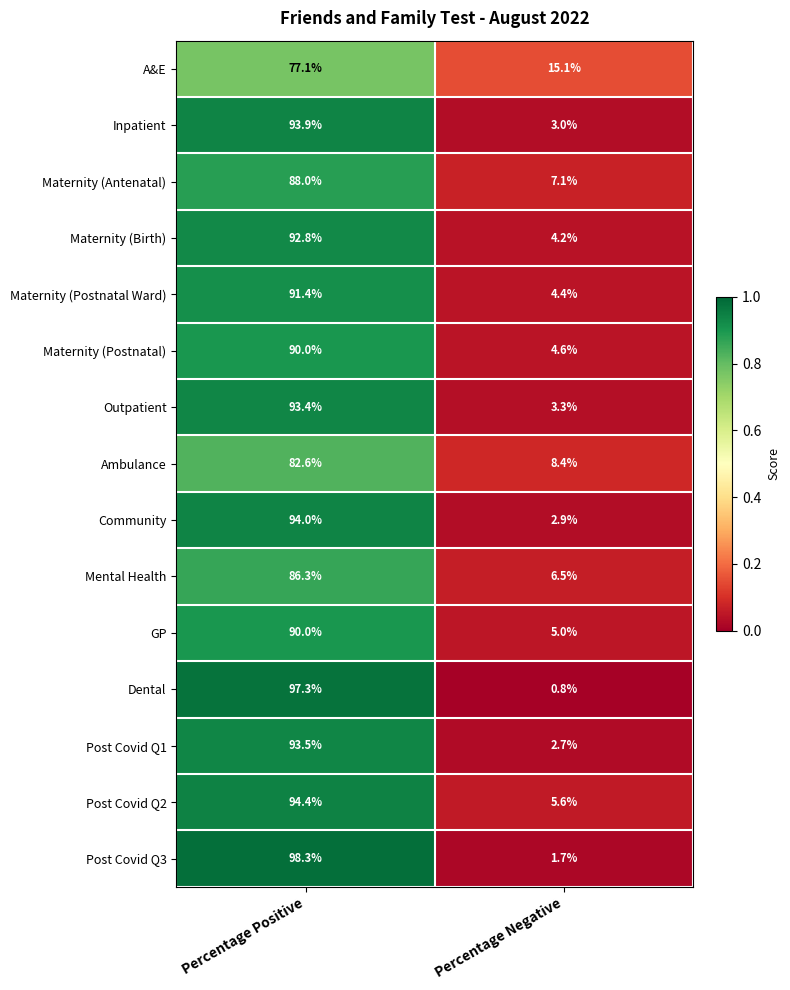

Is it true that Maternity (Postnatal Ward) equals 4.4 at Percentage Negative?

True